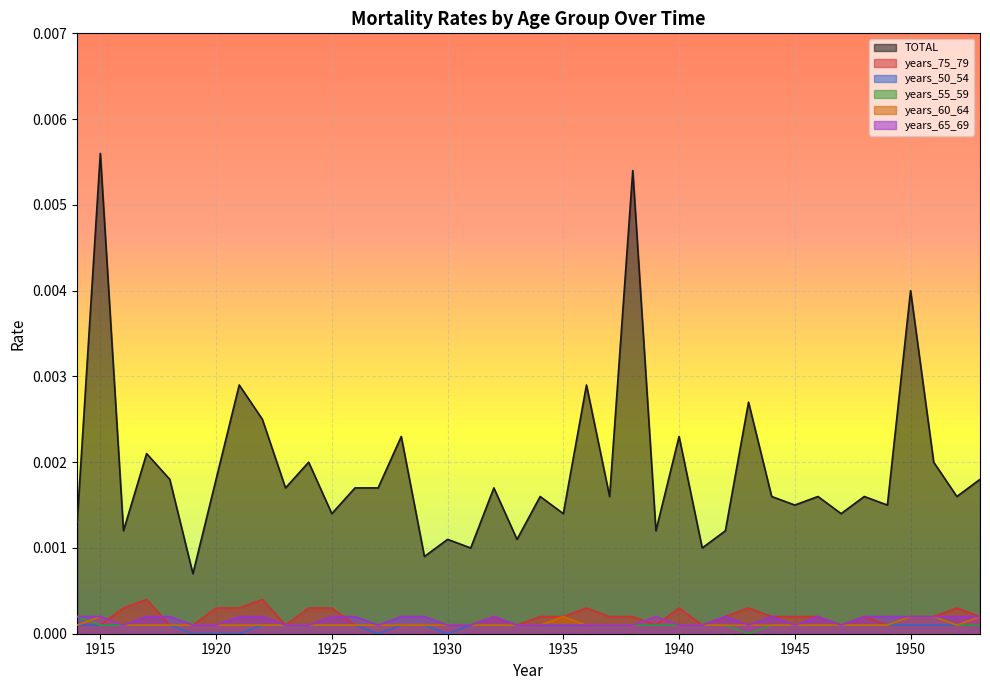

Between 1927 and 1934, which series saw the biggest shift?

years_75_79